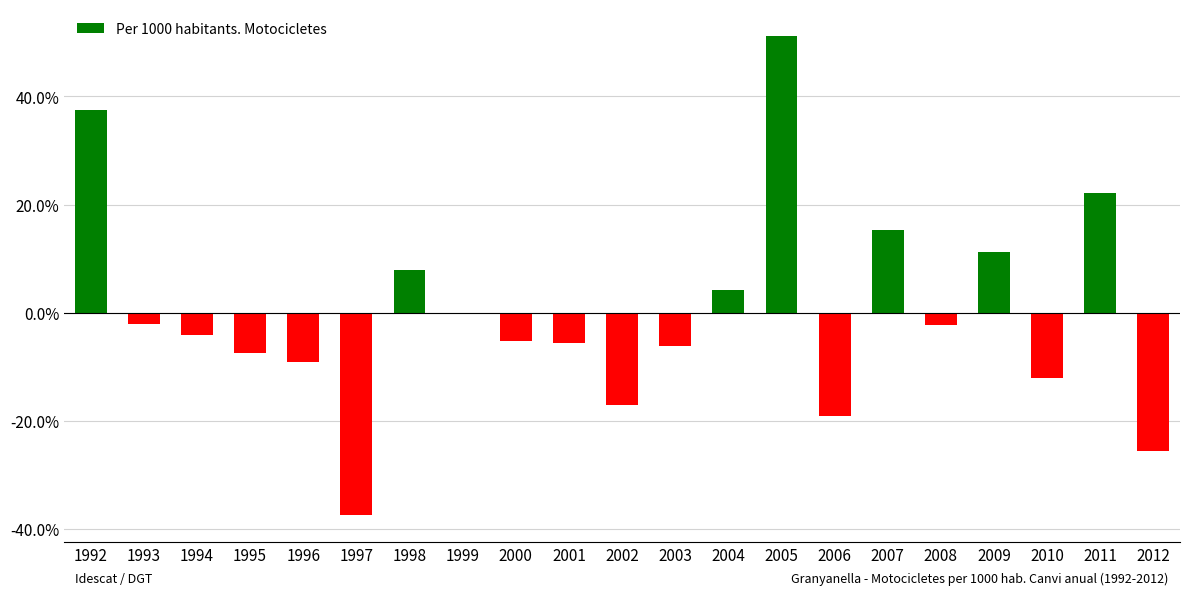

Where does the data first go above -4?

1992